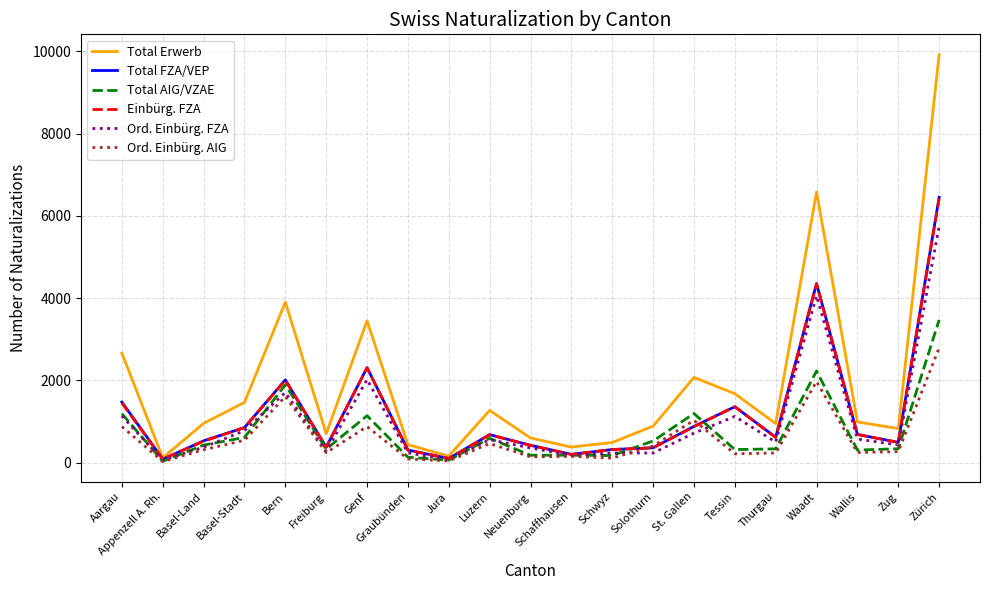

What is the lowest value of the Total Erwerb series?

115